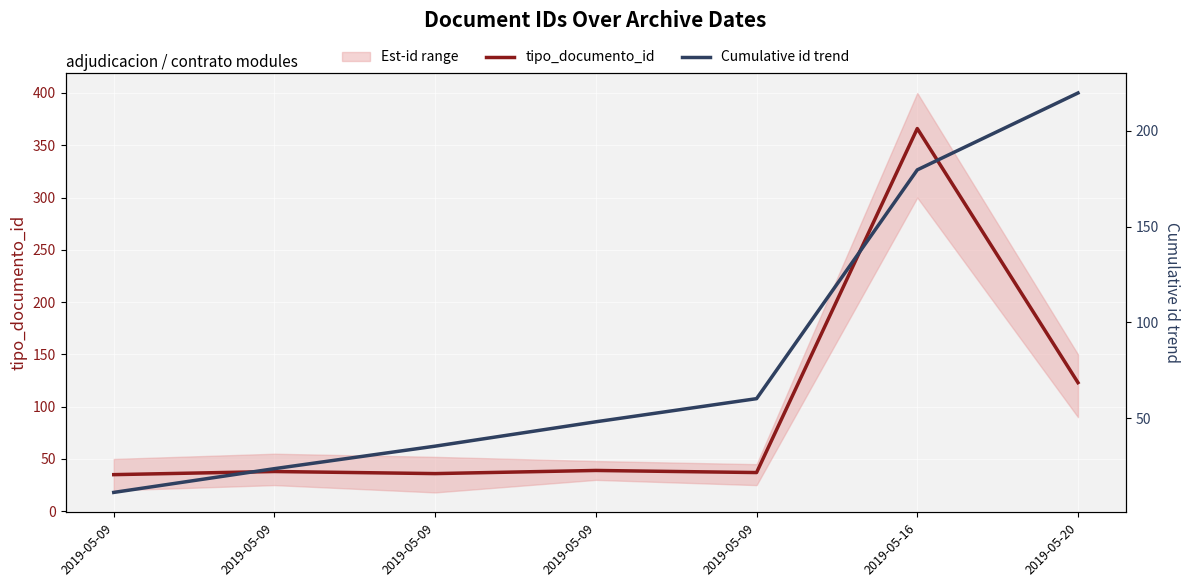

What are all the series names shown in the legend?

tipo_documento_id, Cumulative id trend